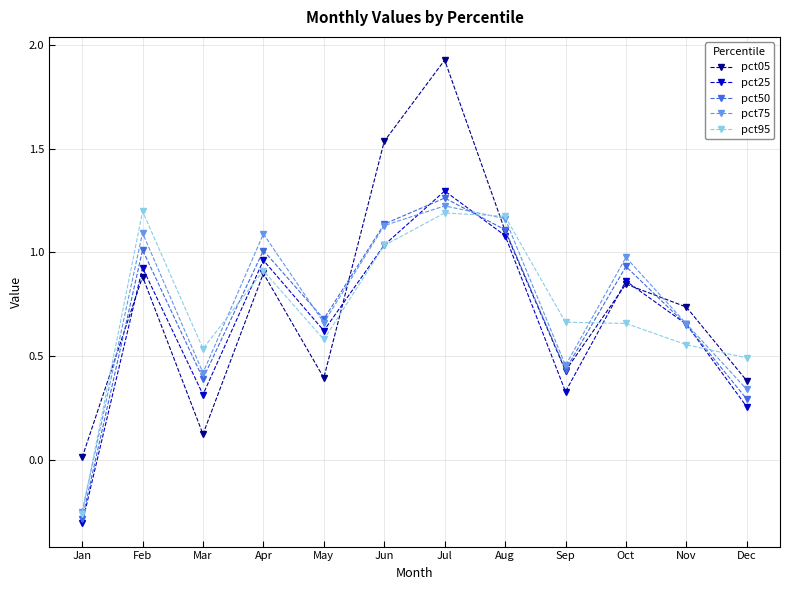

Which category has the lowest value in the pct50 series?

Jan